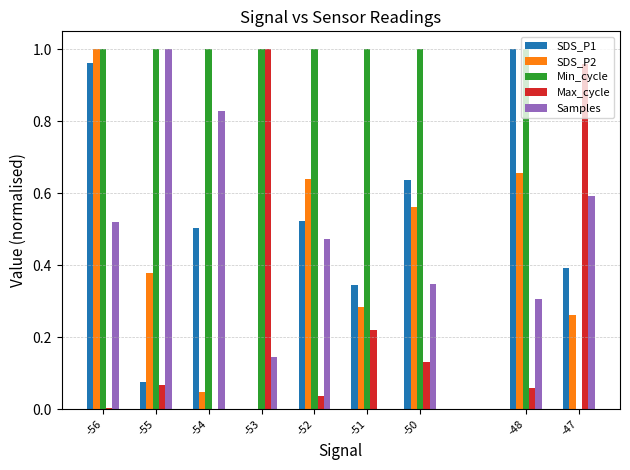

How many data points in SDS_P1 are above 0?

8